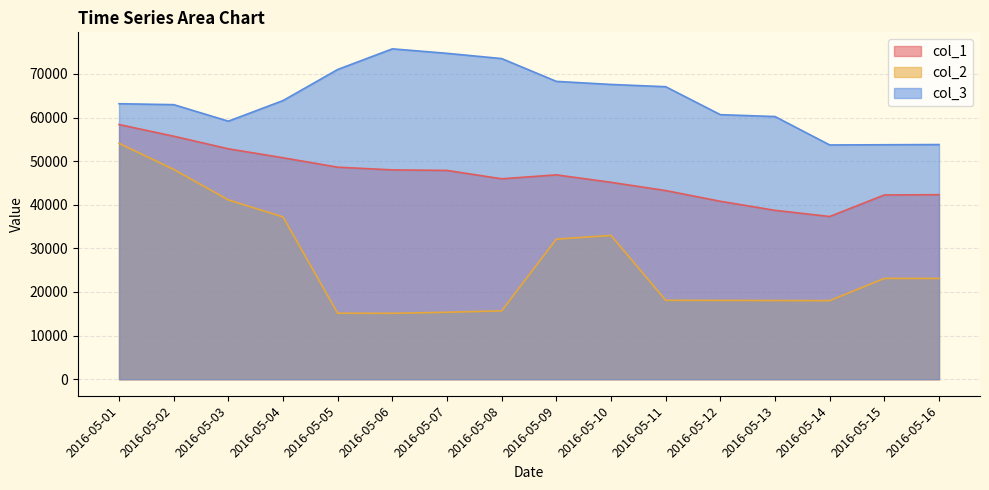

Between 2016-05-06 and 2016-05-15, which series saw the biggest shift?

col_3